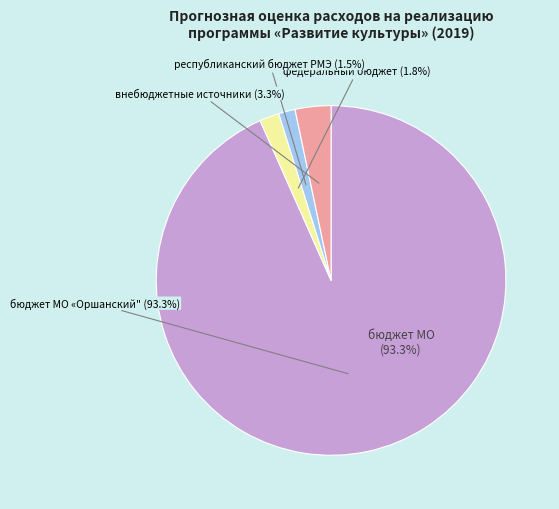

What is the total percentage of федеральный бюджет and бюджет МО «Оршанский муниципальный район»?

95.2%